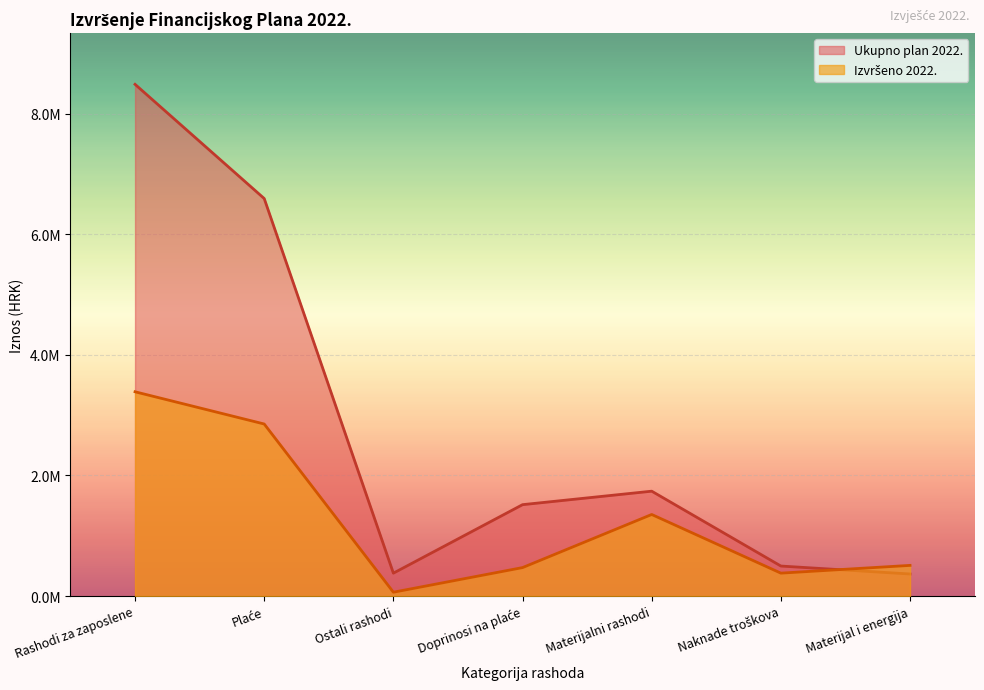

How many data points in Ukupno plan 2022. are above 1514930?

3